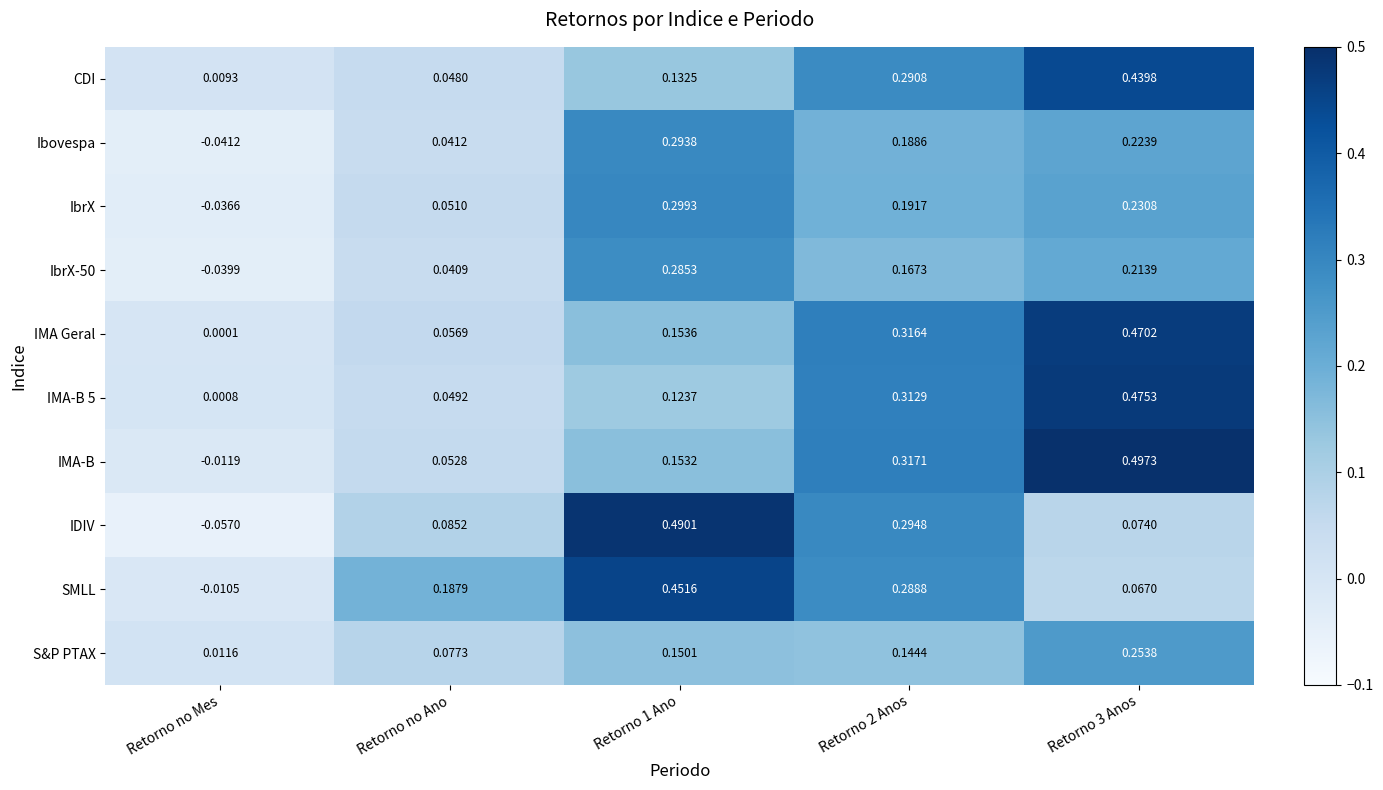

Count the number of data series in this chart.

10